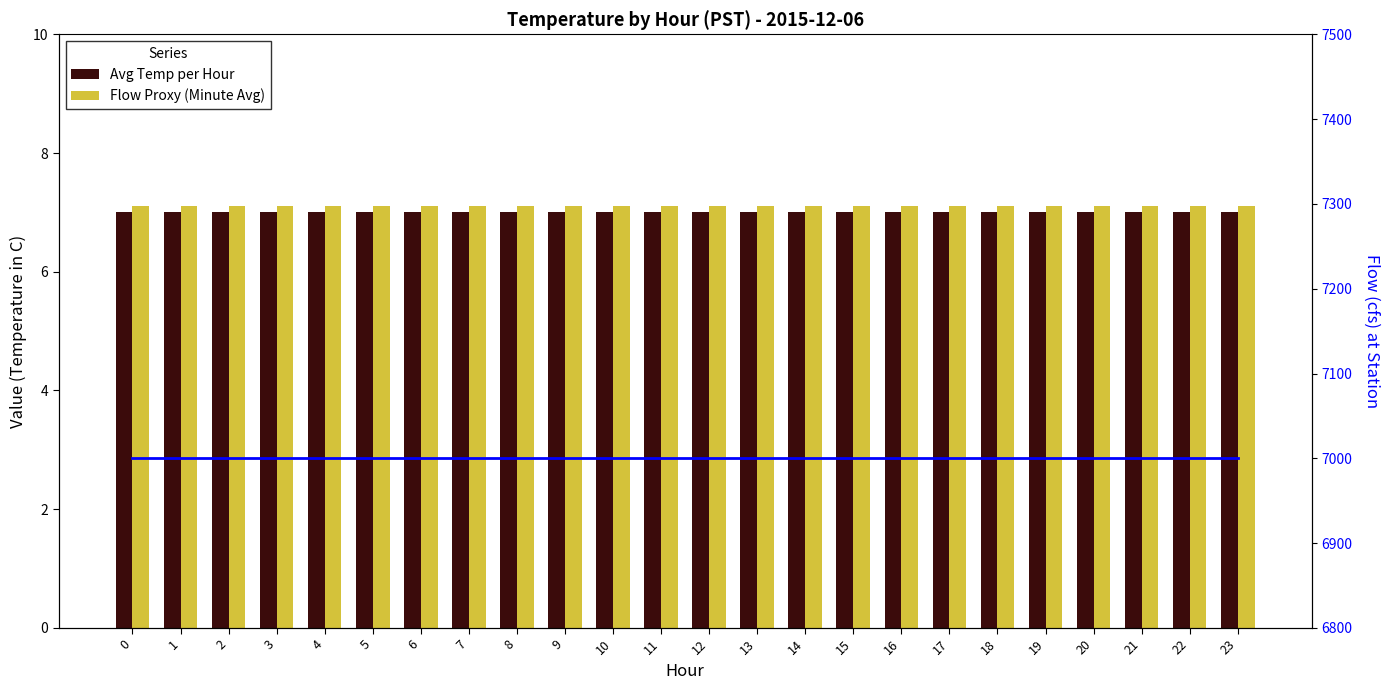

What is the spread (max minus min) of values at 22?

6993.0